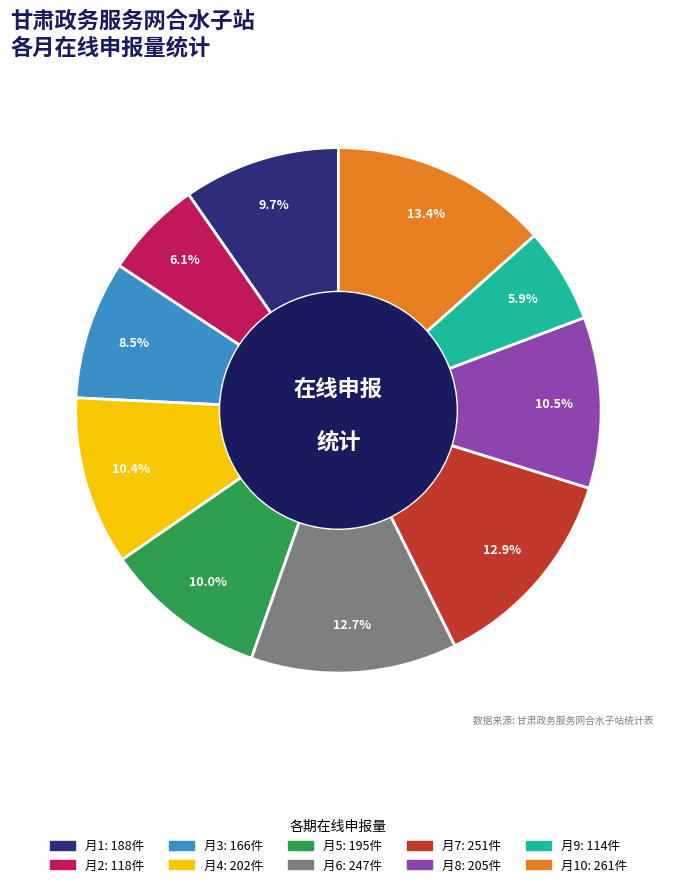

Is there any slice that represents more than half of the pie?

No